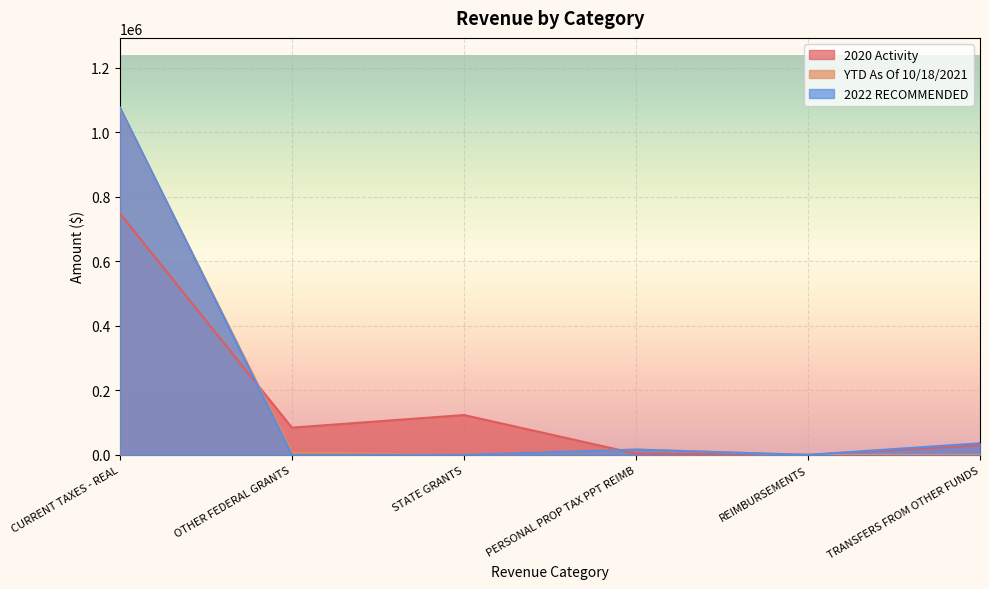

What are all the series names shown in the legend?

2020 Activity, YTD As Of 10/18/2021, 2022 RECOMMENDED